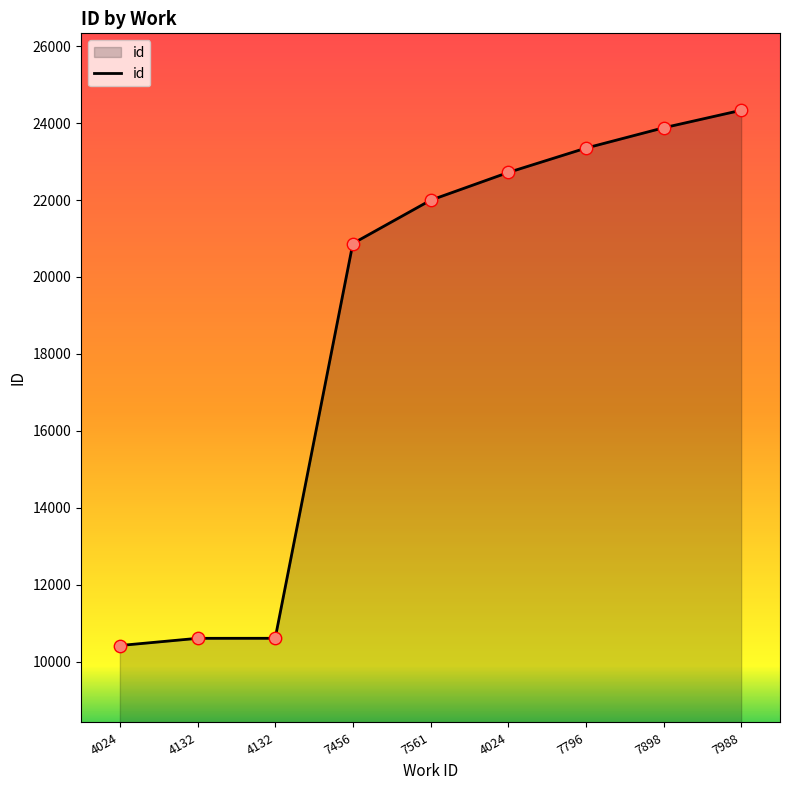

How many lines are shown in the chart?

1